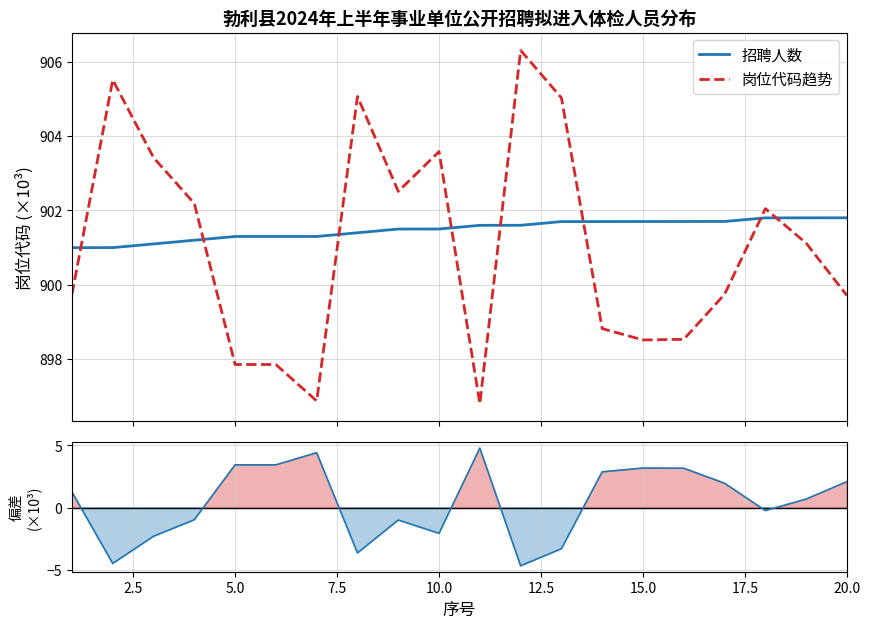

Does the chart display data point markers on the line(s)?

No